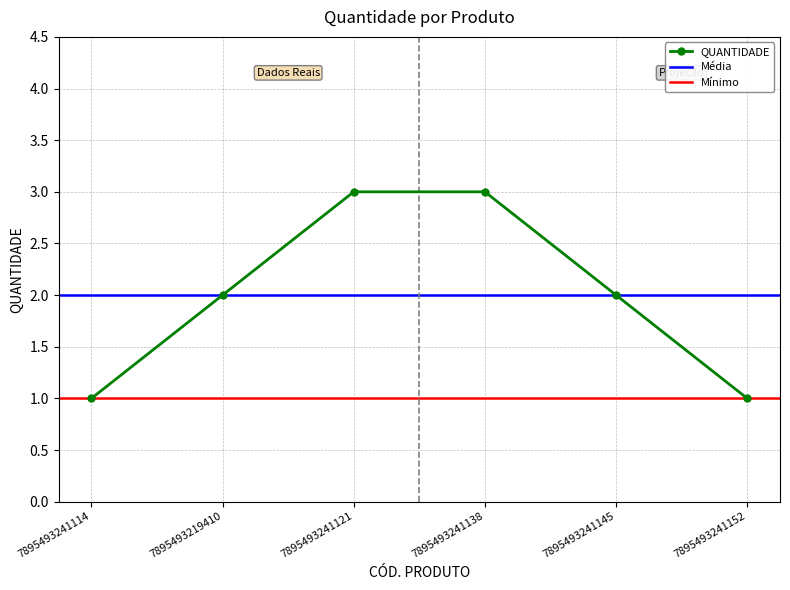

Rank the categories by value from lowest to highest.

7895493241114, 7895493241152, 7895493219410, 7895493241145, 7895493241121, 7895493241138